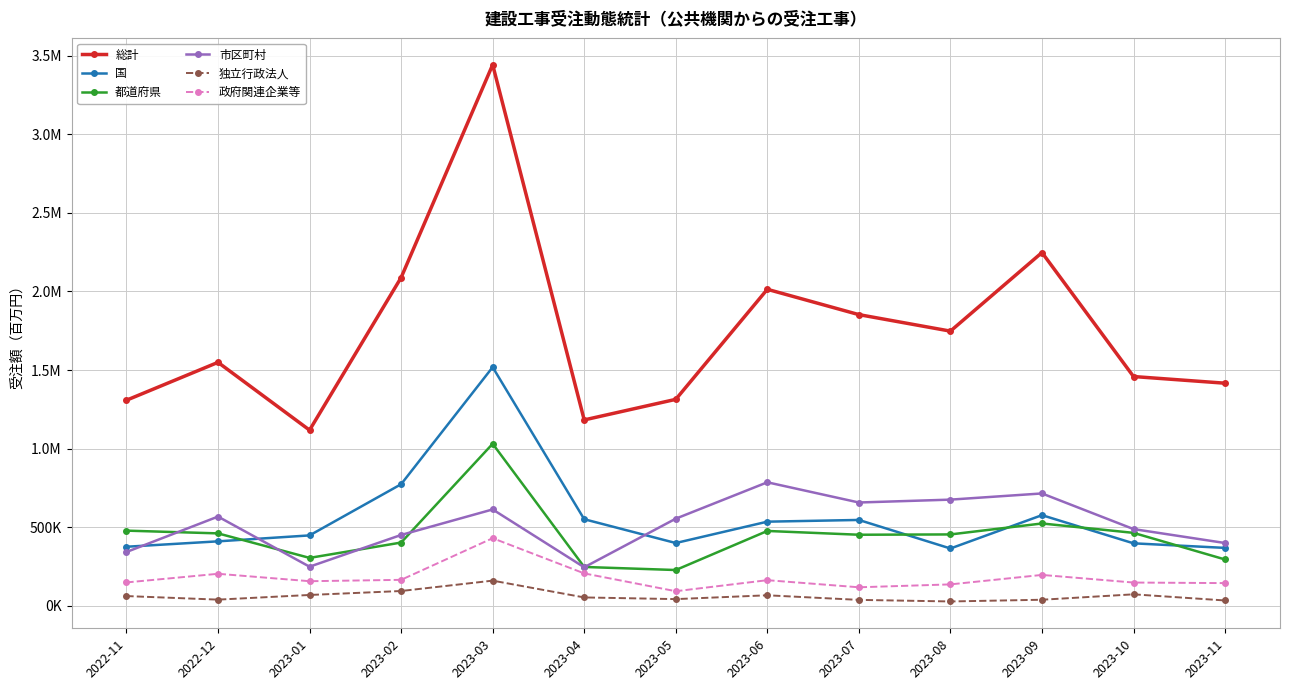

What is the sum of the 政府関連企業等 values at 2023-11 and 2023-10?

289993.8